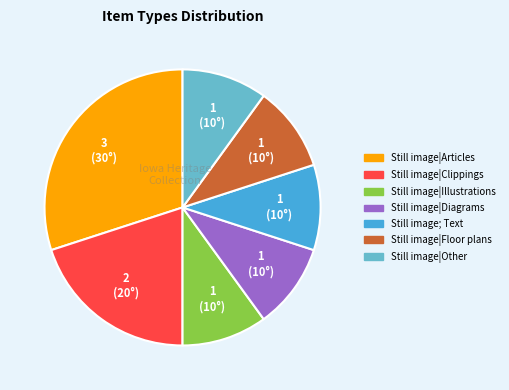

Is there any slice that represents more than half of the pie?

No